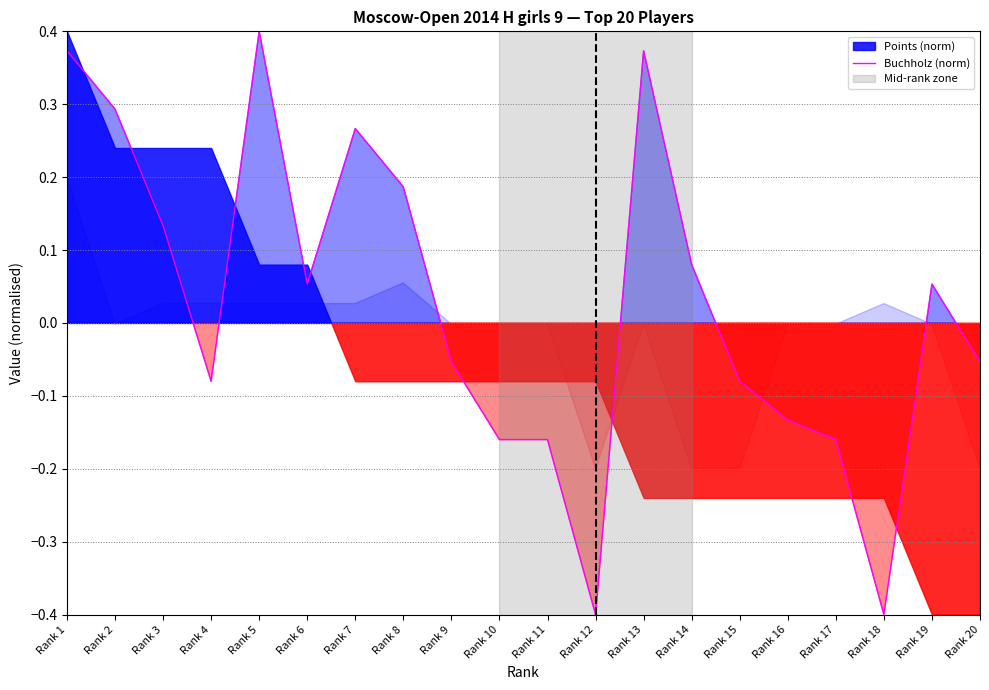

How many points are higher than both their immediate neighbors (excluding endpoints)?

4